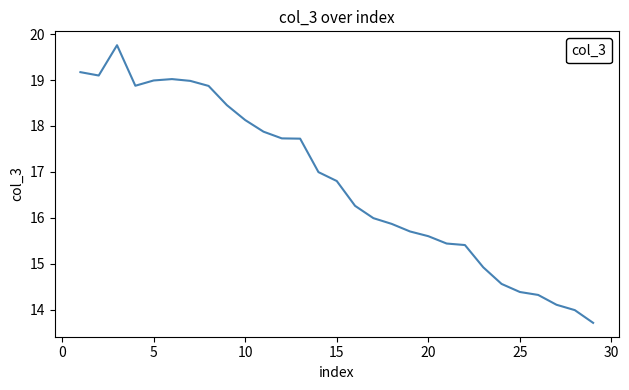

What is the difference between the maximum and minimum values?

6.0